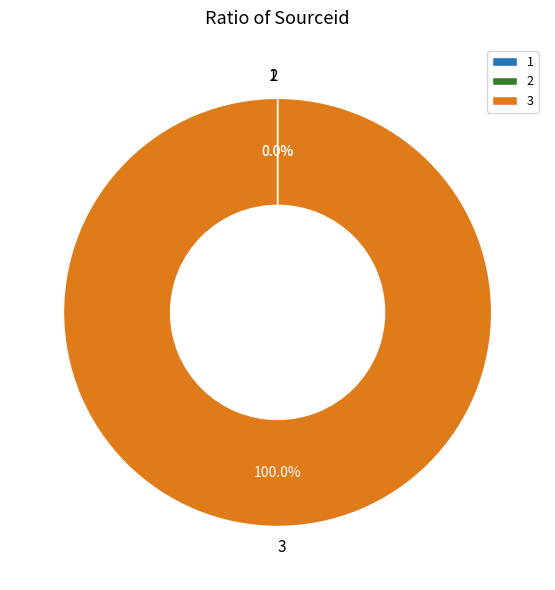

Is there any slice that represents more than half of the pie?

Yes